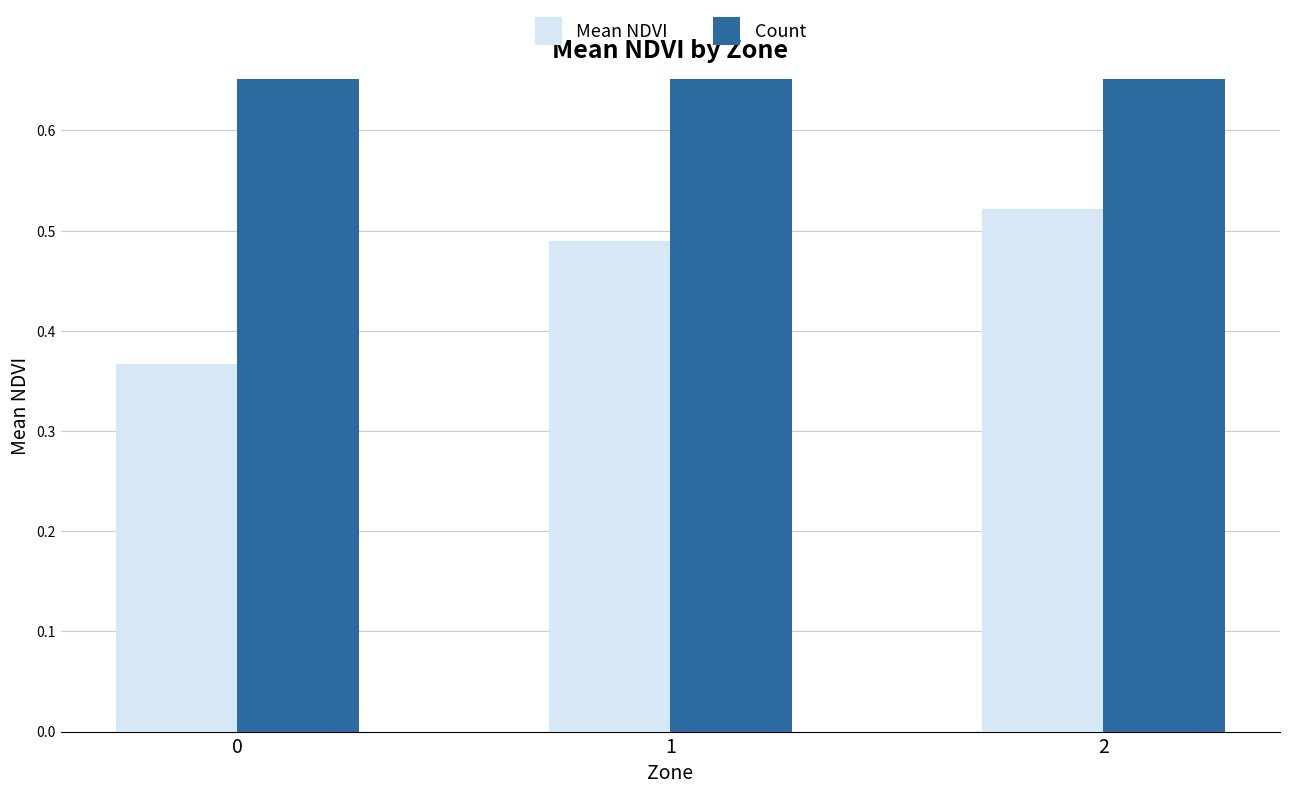

How many Mean NDVI values are between 0 and 1?

3